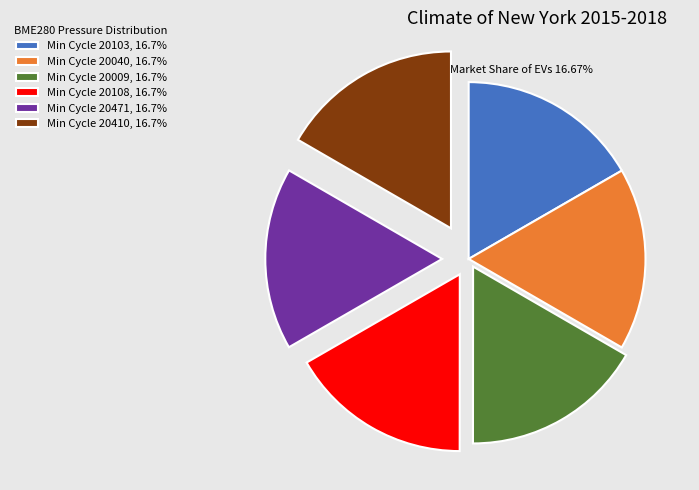

How many segments does this pie chart have?

6